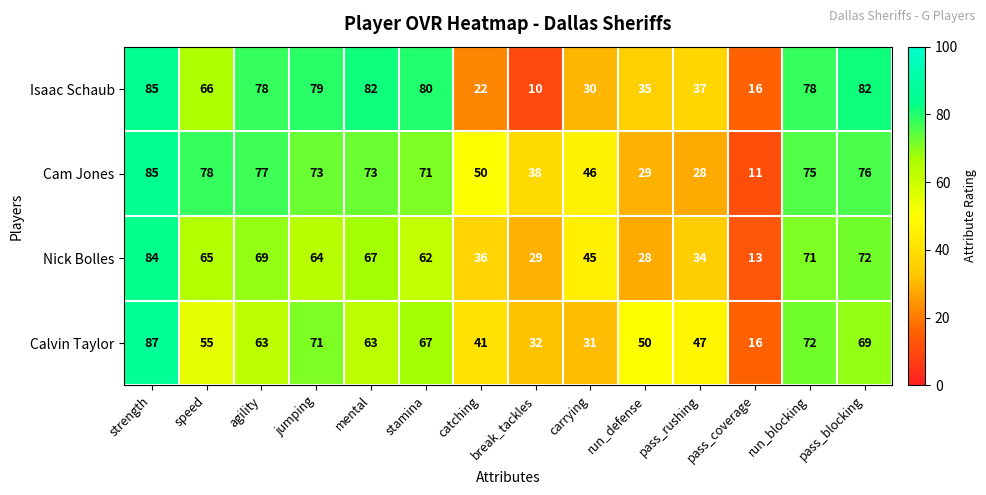

Rank the series by their average value, from highest to lowest.

Cam Jones, Isaac Schaub, Calvin Taylor, Nick Bolles